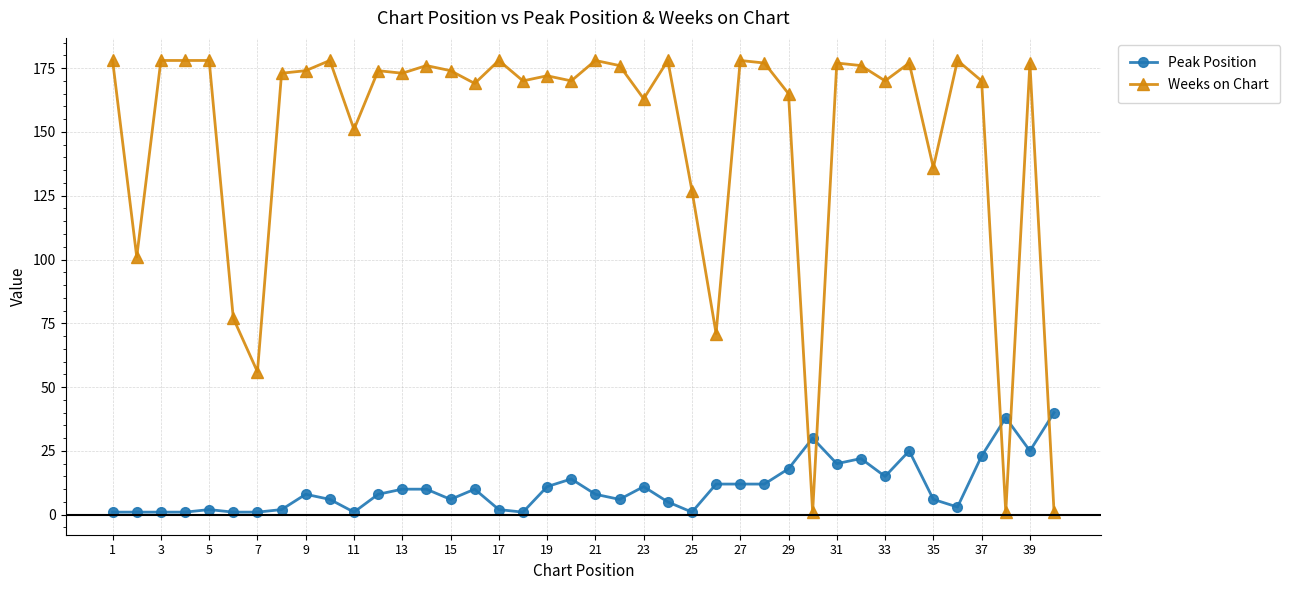

How many series are shown in this chart?

2